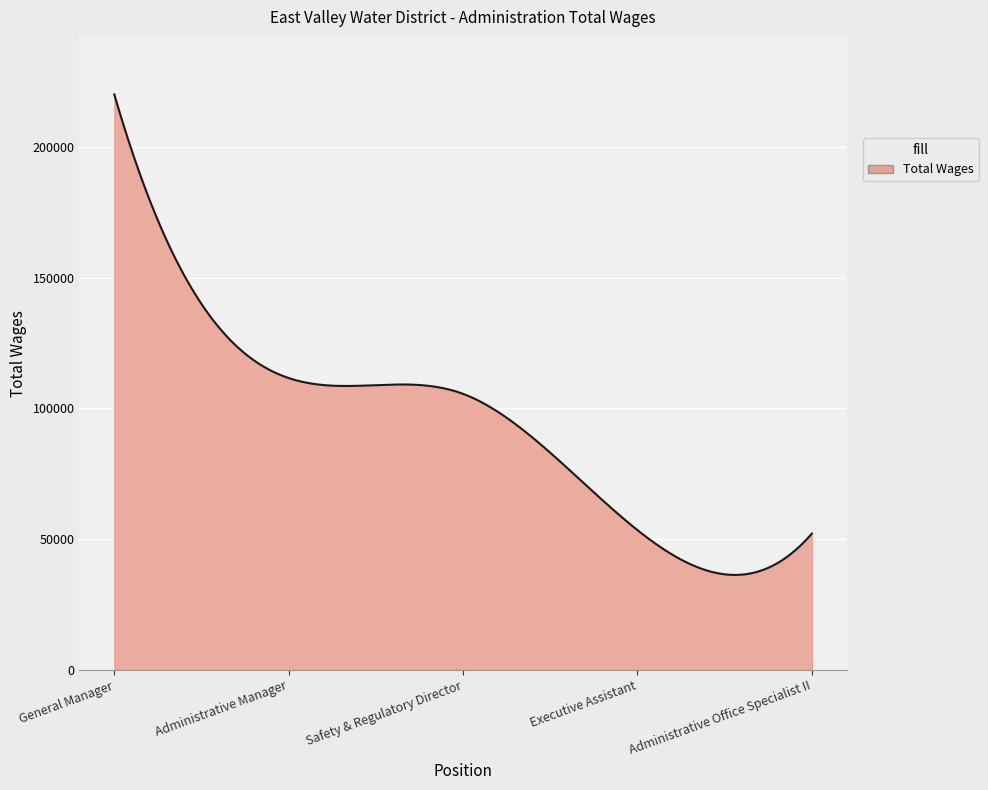

What is the minimum value shown in the chart?

36306.2